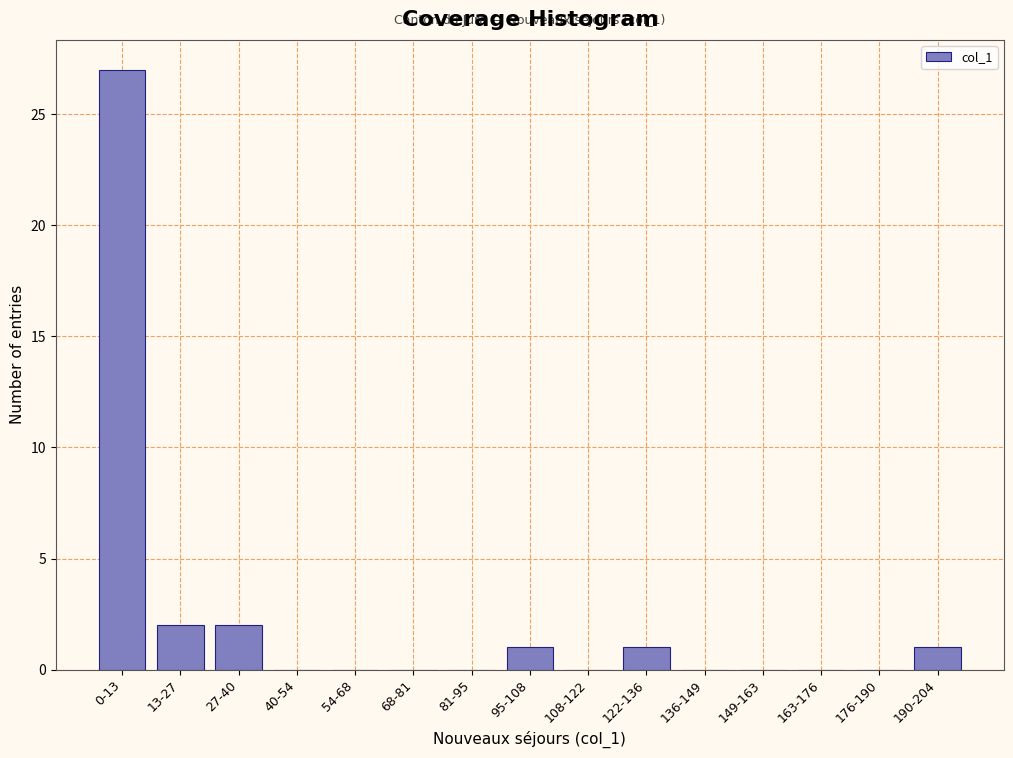

Reading left to right, transcribe all the data shown in this chart.

0-13=27	13-27=2	27-40=2	40-54=0	54-68=0	68-81=0	81-95=0	95-108=1	108-122=0	122-136=1	136-149=0	149-163=0	163-176=0	176-190=0	190-204=1